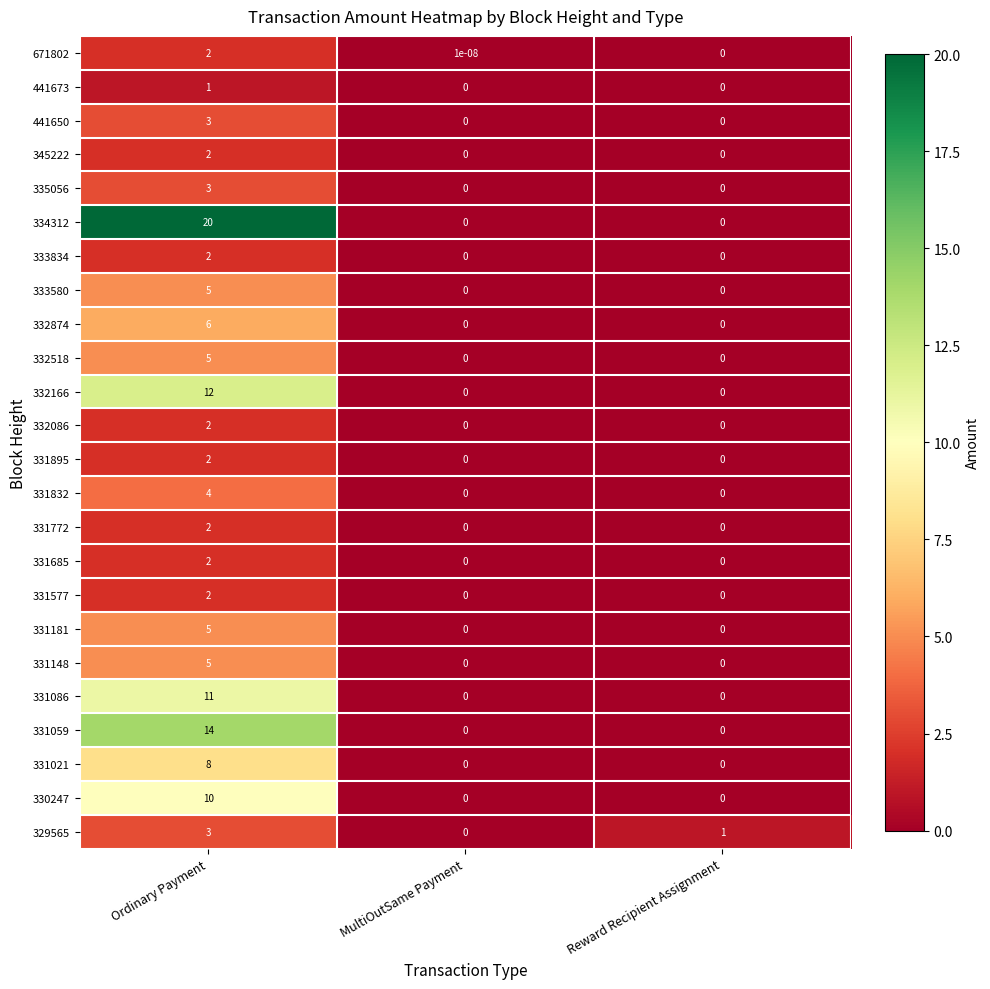

What is the spread (max minus min) of values at Ordinary Payment?

19.0